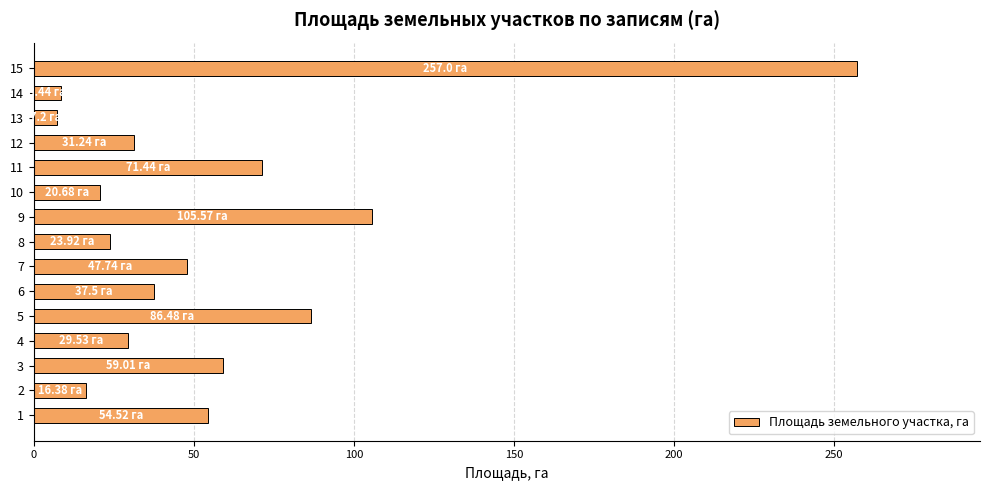

At which label is the value closest to 132?

9